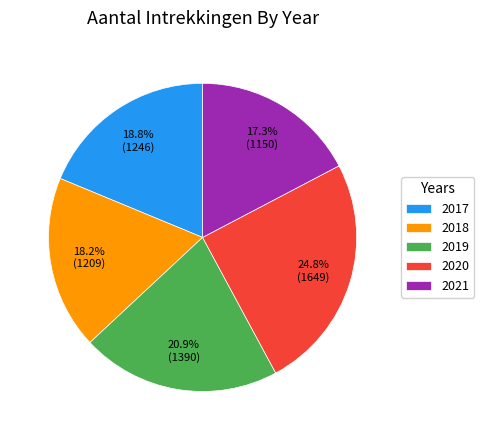

To the nearest percent, what percentage of the pie is 2018?

18%